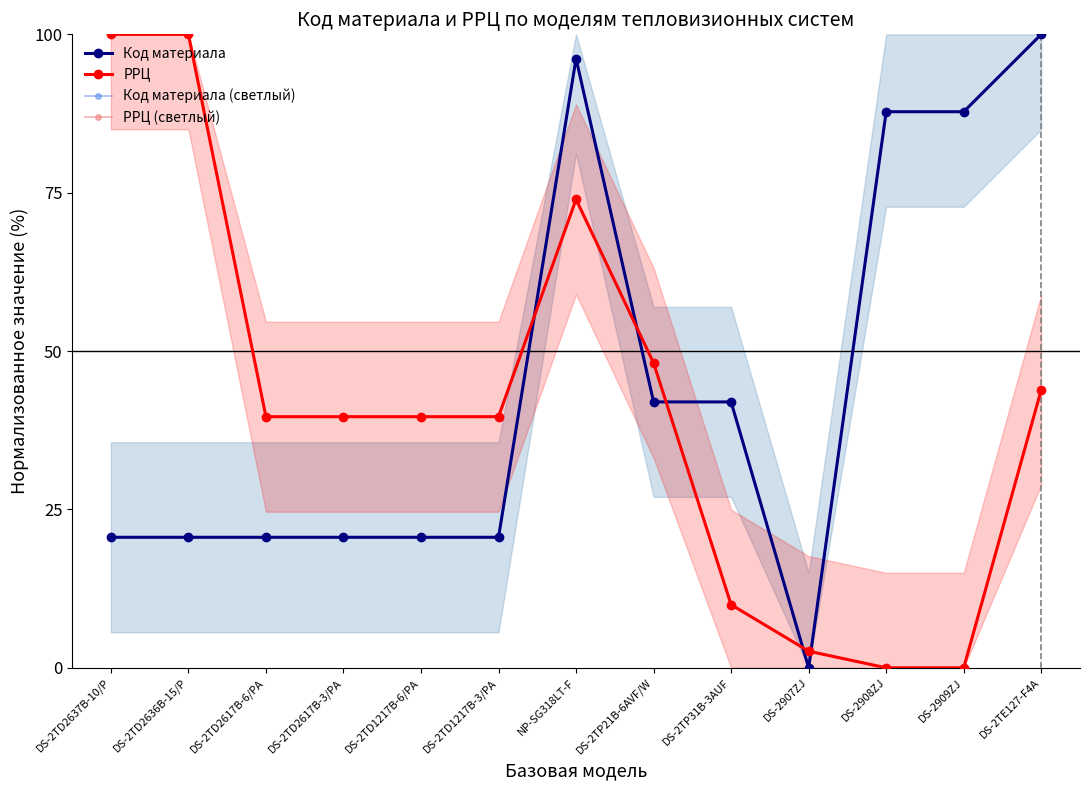

At how many categories does at least one series exceed 3?

12